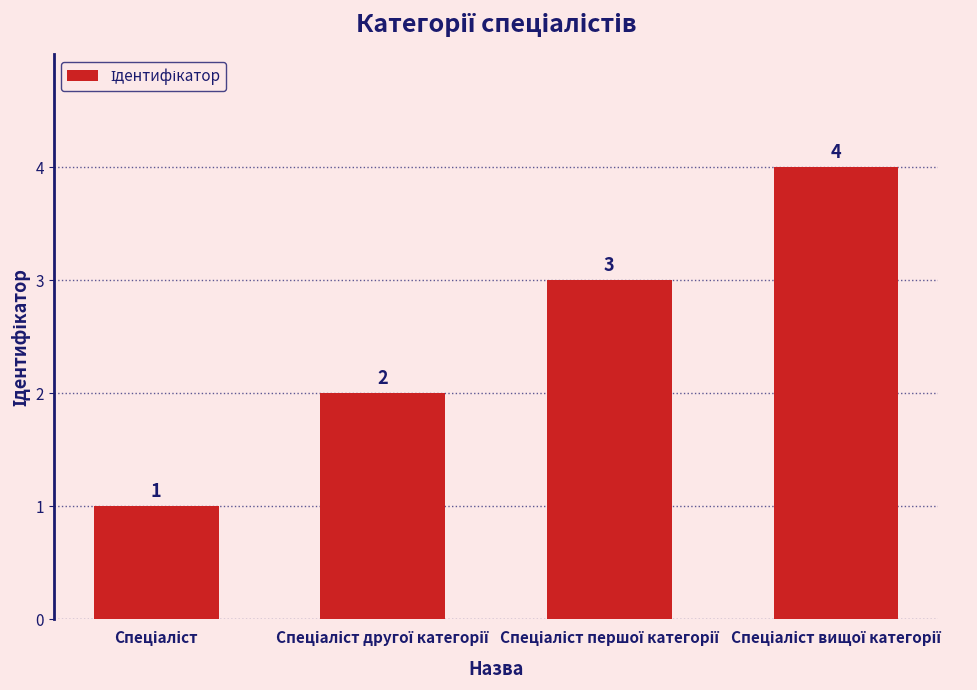

What is the sum of all values?

10